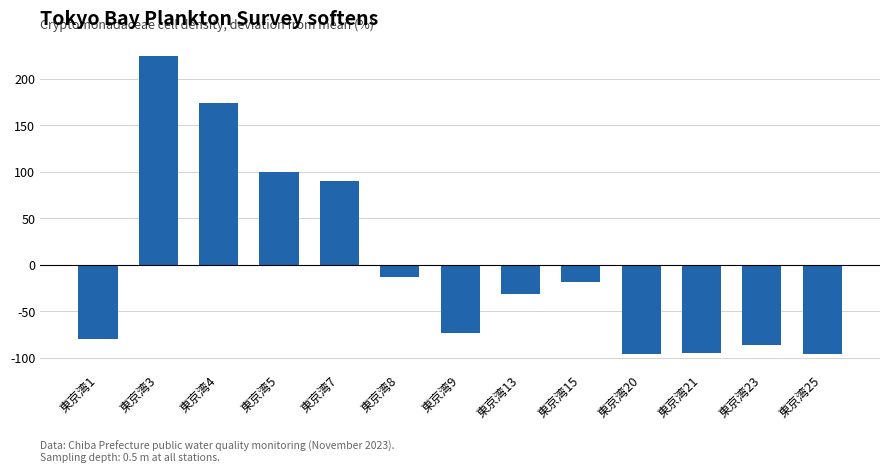

True or false: the data shows -96.1 at 東京湾20.

True